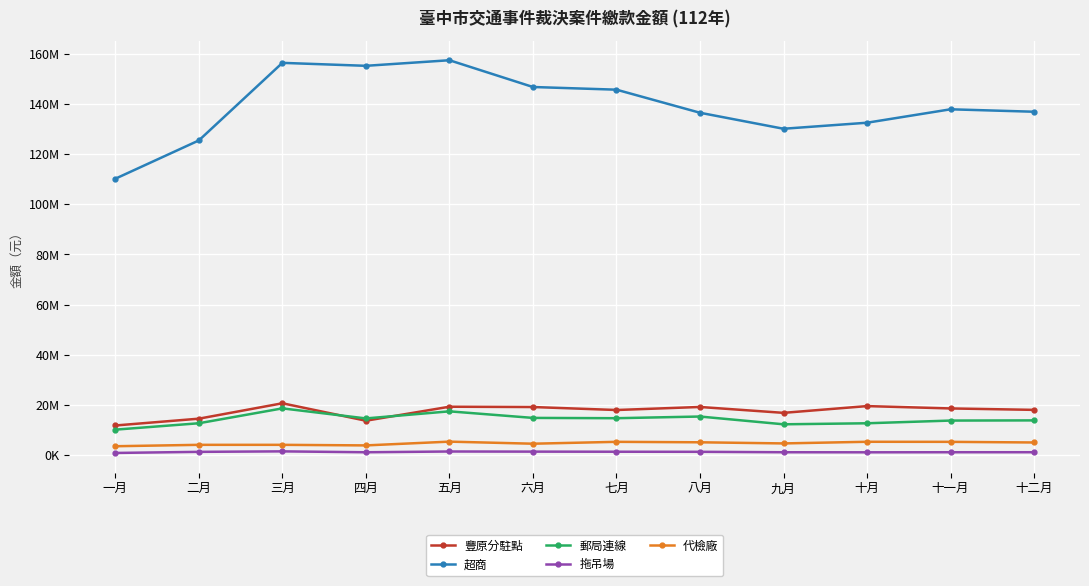

What is the maximum value for 超商?

157371480